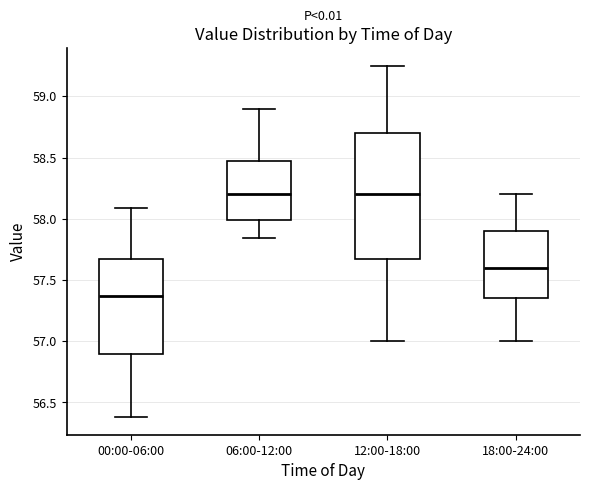

Reading left to right, transcribe this box plot: for each box, give where its median line is, the range the box spans, and where its two whiskers end, as read against the y-axis. The values are not printed on the chart, so give them approximately, as read against the axis.

00:00-06:00: median 57.35, box 56.90 to 57.65, whiskers 56.40 to 58.10
06:00-12:00: median 58.20, box 58.00 to 58.45, whiskers 57.85 to 58.90
12:00-18:00: median 58.20, box 57.70 to 58.70, whiskers 57.00 to 59.25
18:00-24:00: median 57.60, box 57.35 to 57.90, whiskers 57.00 to 58.20